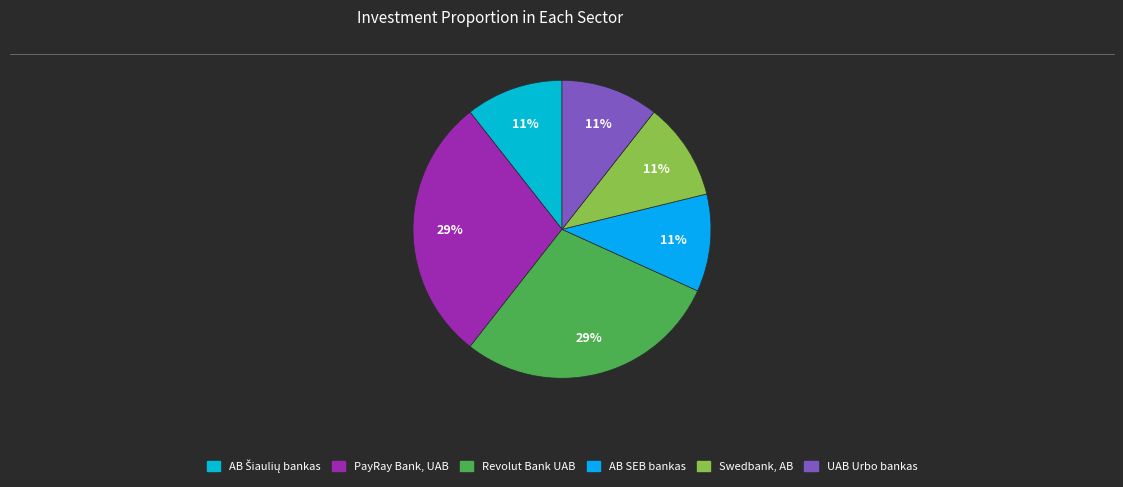

Between AB Šiaulių bankas and PayRay Bank, UAB, which is larger?

PayRay Bank, UAB